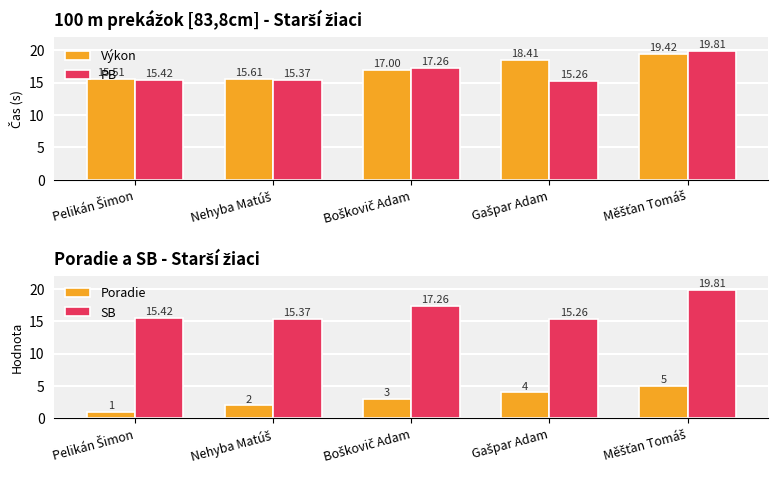

What is the approximate value of PB at Gašpar Adam?

15.3